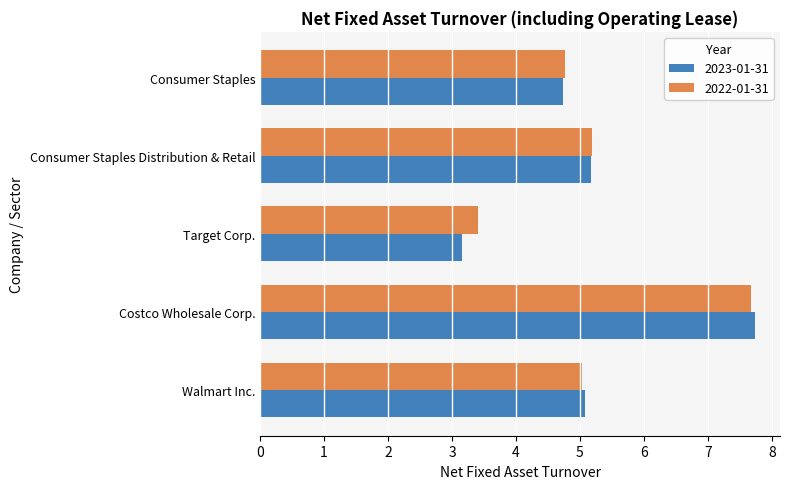

Which label corresponds to the smallest value in the chart?

Target Corp.